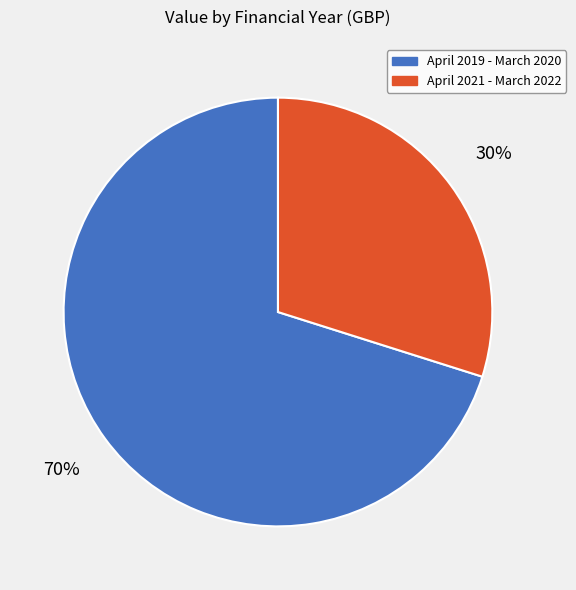

What is the ratio of the value at April 2021 - March 2022 to the value at April 2019 - March 2020?

0.4